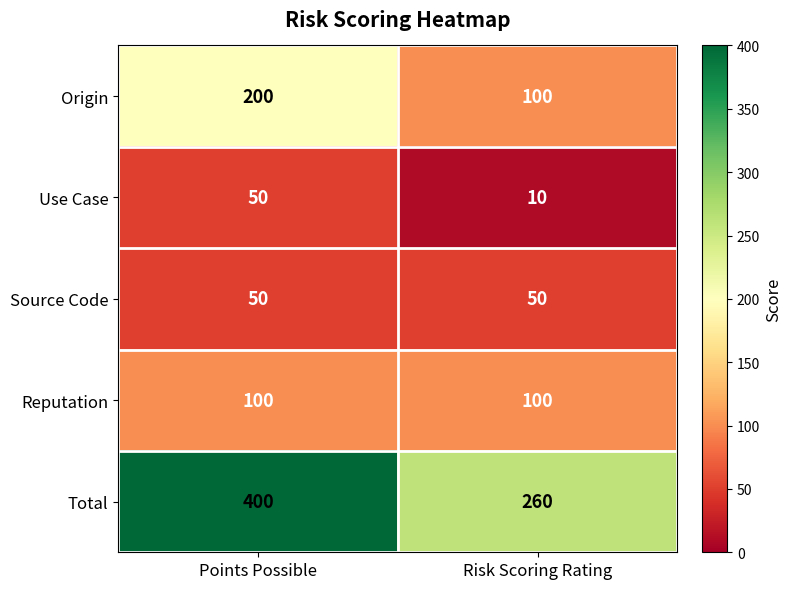

True or false: Total has a value of 260 at Risk Scoring Rating.

True